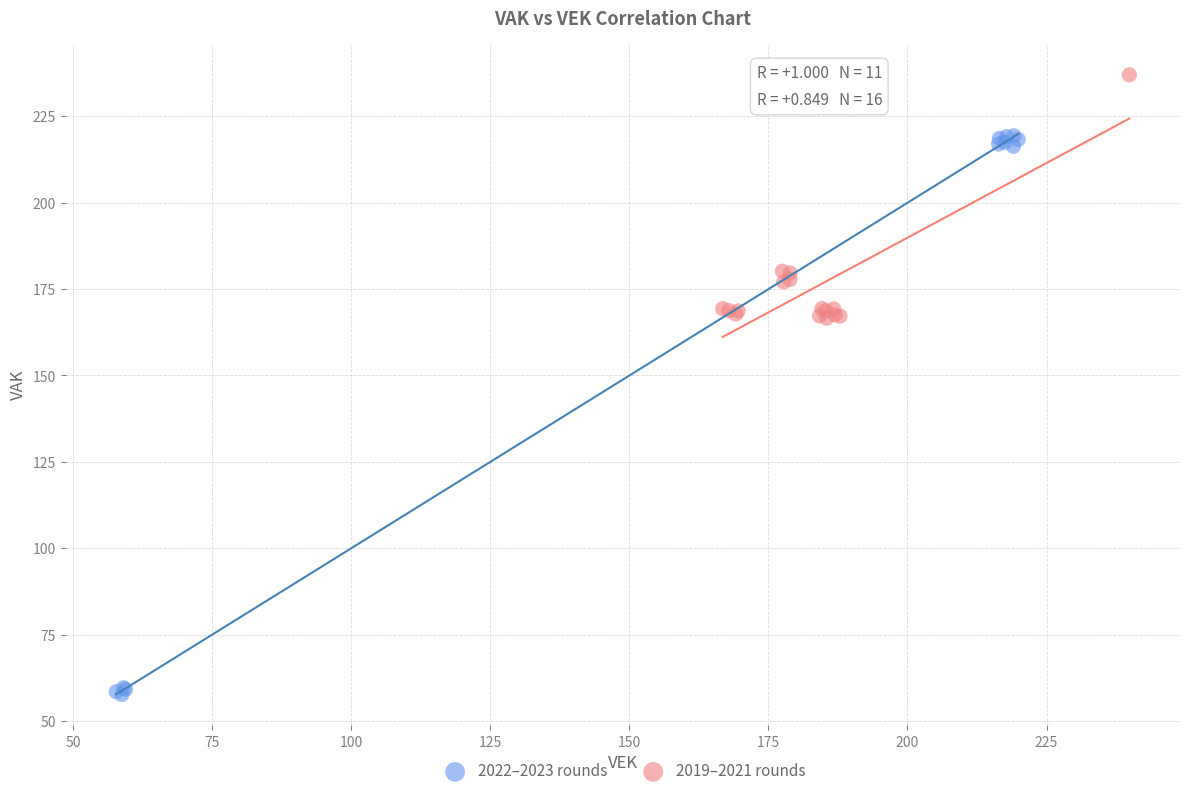

Which series reaches the maximum Y coordinate?

2019–2021 rounds